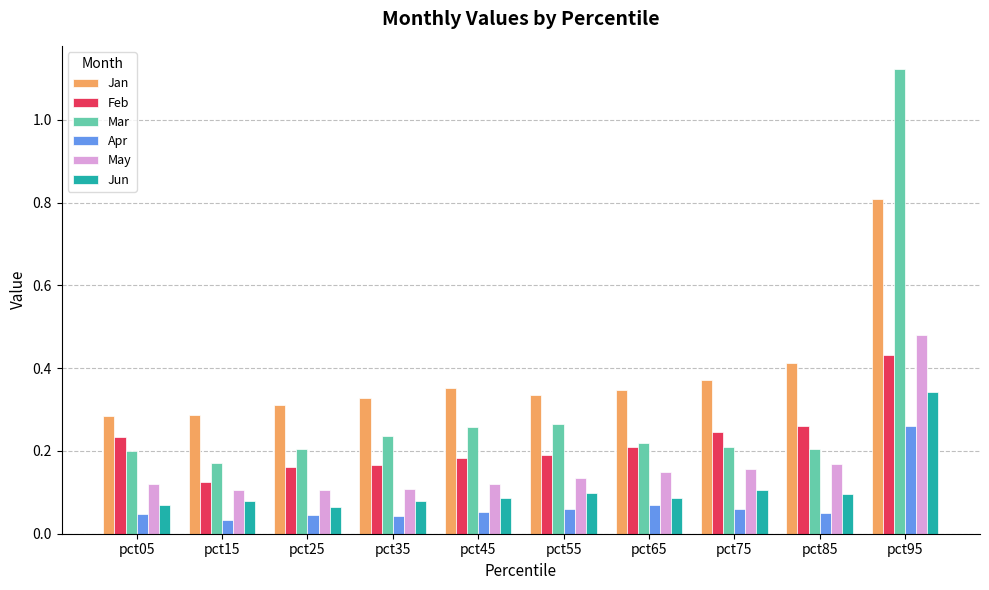

Are the bars horizontal?

No